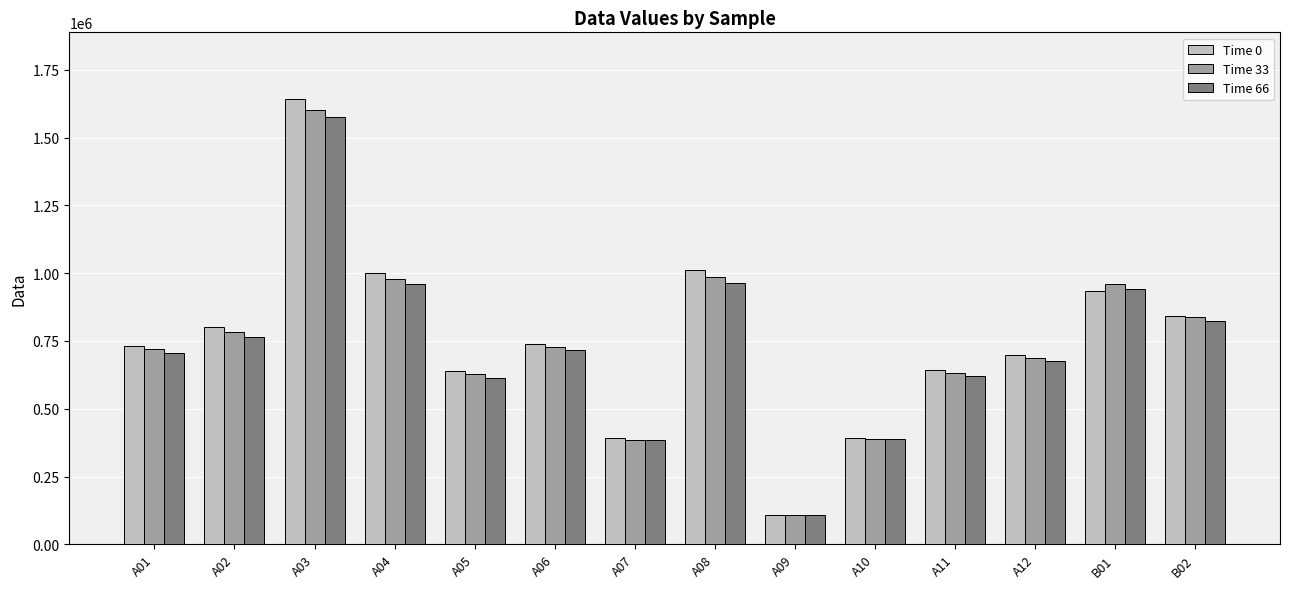

Between A04 and A05, which series saw the biggest shift?

Time 0